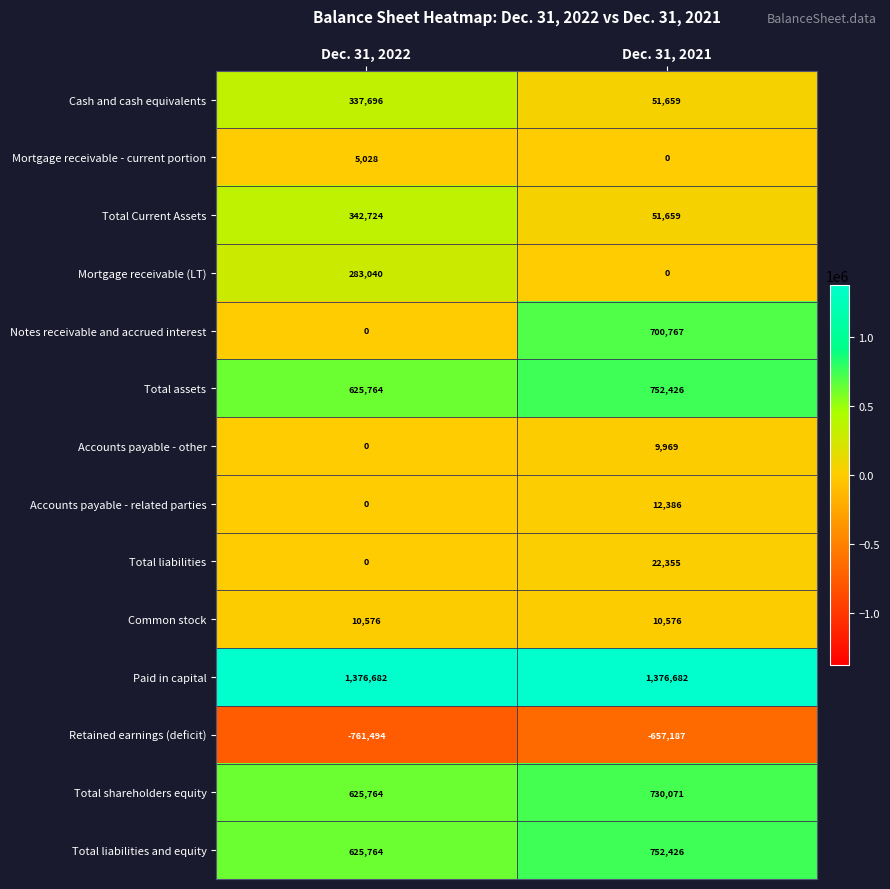

Rank the categories by Total shareholders equity value from lowest to highest.

Dec. 31, 2022, Dec. 31, 2021